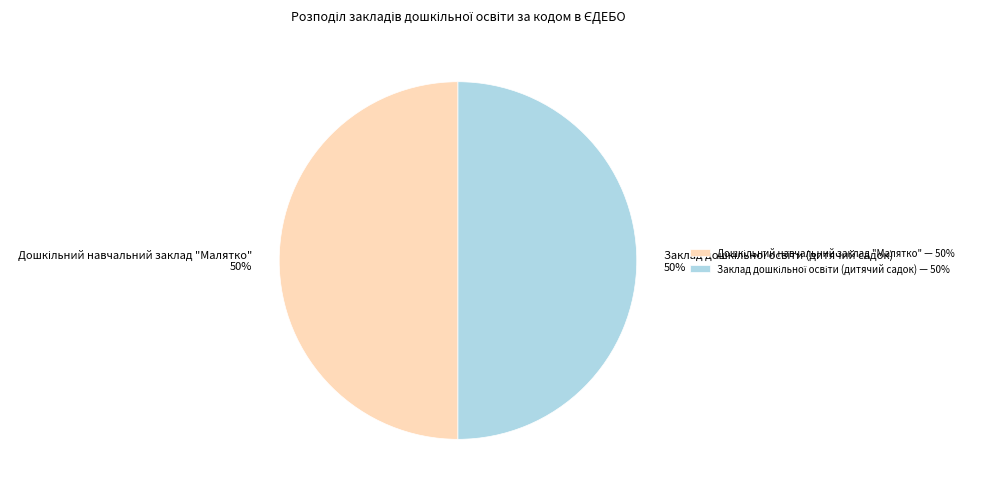

To the nearest percent, what is the average slice percentage?

50%